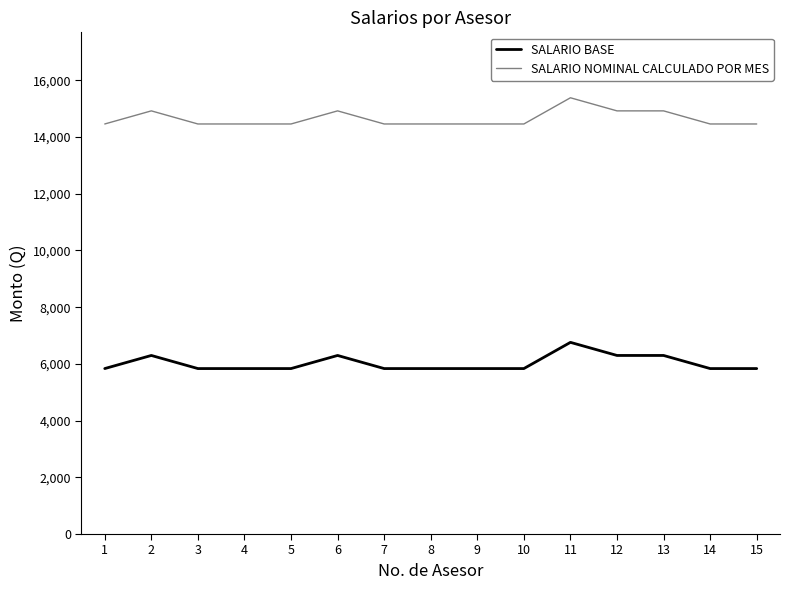

Rank the series by their average value, from highest to lowest.

SALARIO NOMINAL CALCULADO POR MES, SALARIO BASE